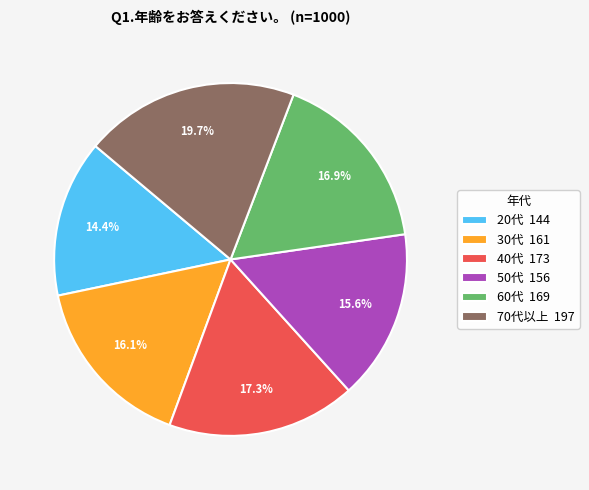

Do 30代 and 50代 together represent more than half of the pie?

No